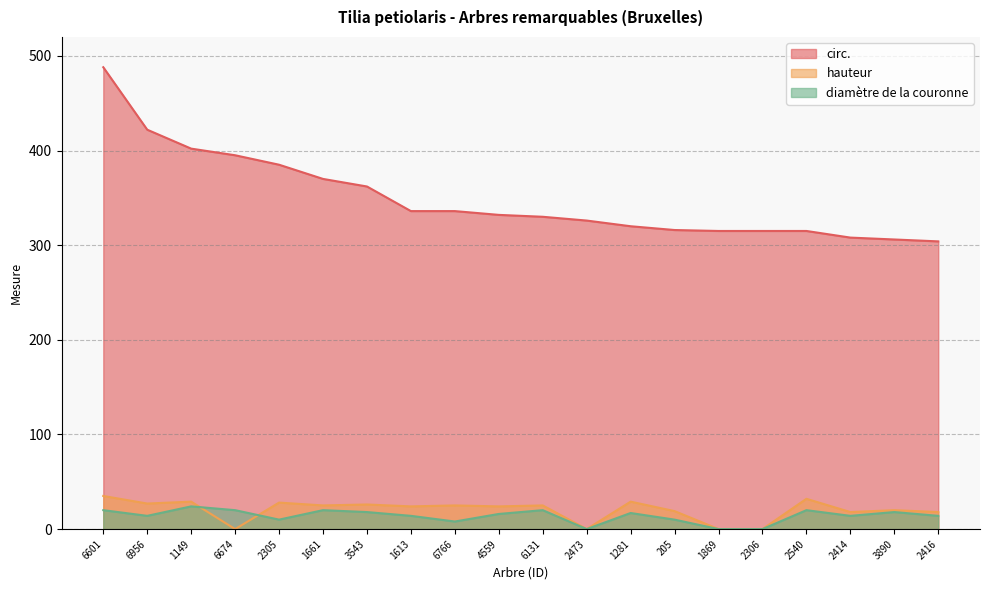

List the series in order of their peak value, highest first.

circ., hauteur, diamètre de la couronne